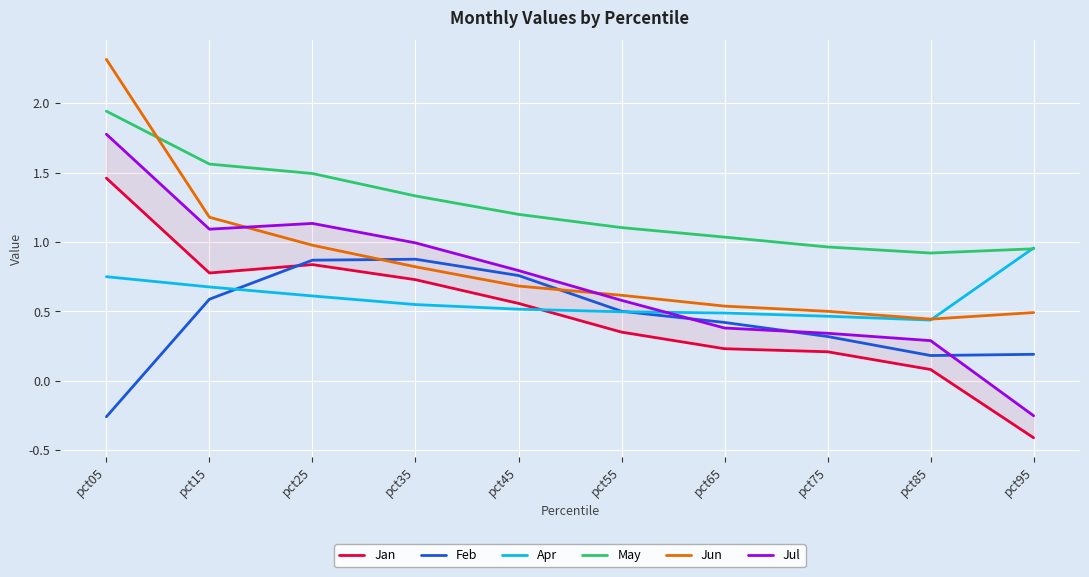

What is the sum of all Apr values?

6.0